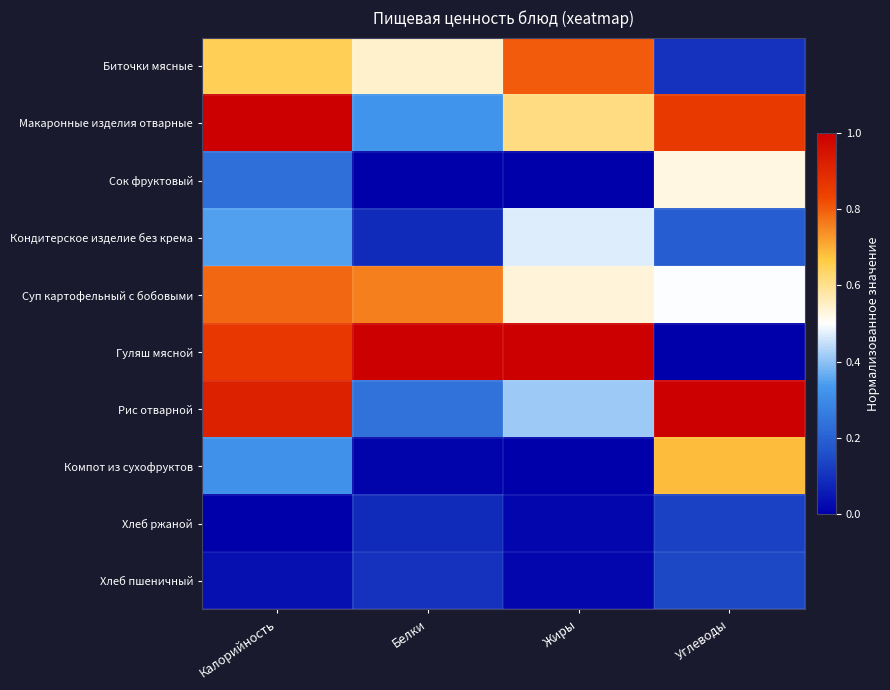

Which category has the lowest value across all series?

Белки